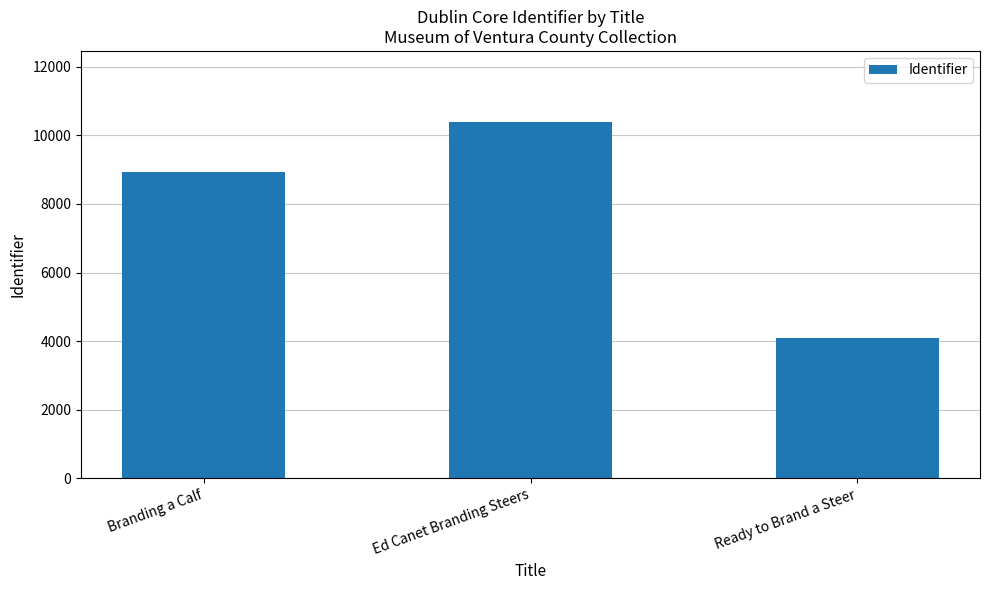

List the labels in order of value, largest first.

Ed Canet Branding Steers, Branding a Calf, Ready to Brand a Steer